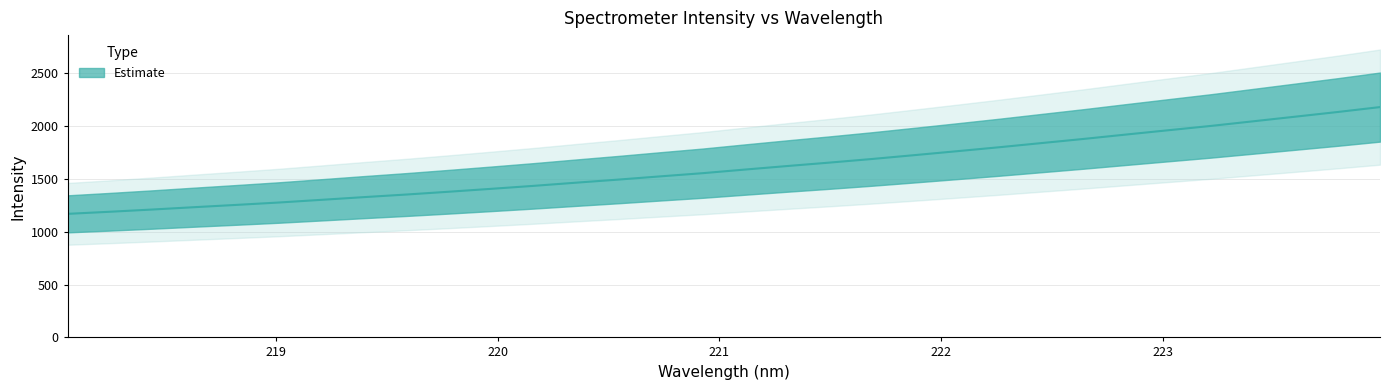

How many categories are shown in the chart?

32